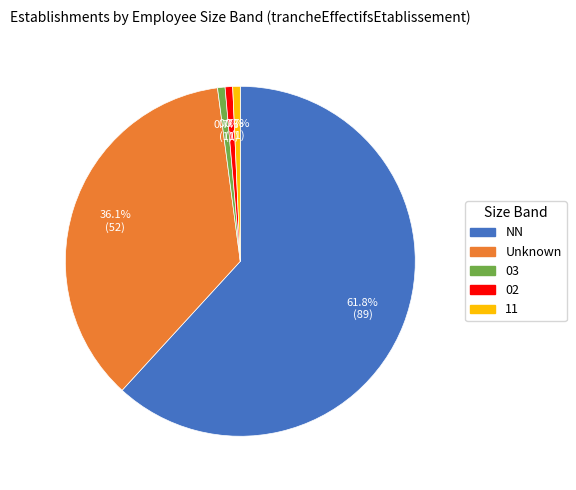

Approximately how many times larger is the value at 03 compared to 11?

1.0